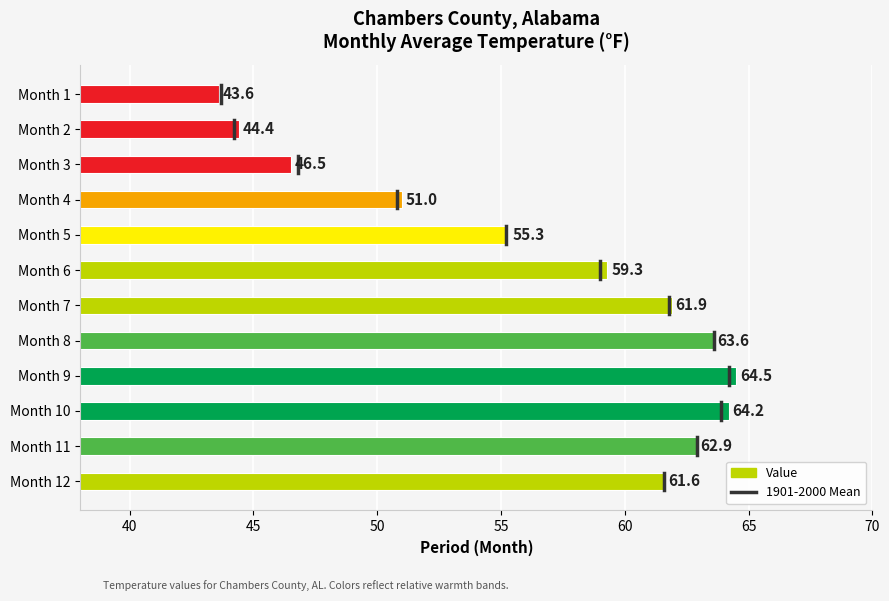

The chart shows a value of 55.3 at Month 5. True or false?

True